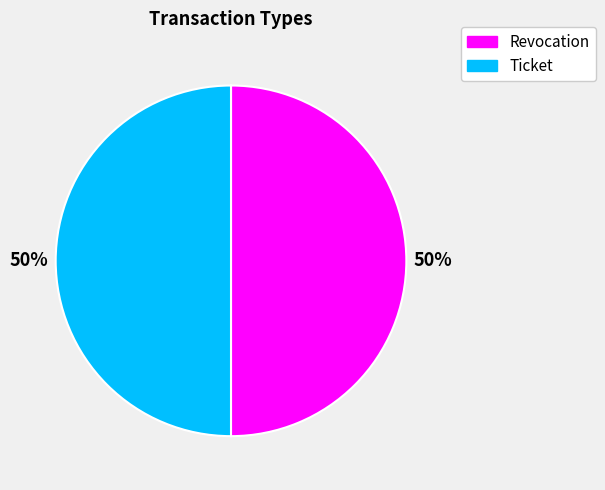

What percentage is the Revocation slice, to the nearest percent?

50%